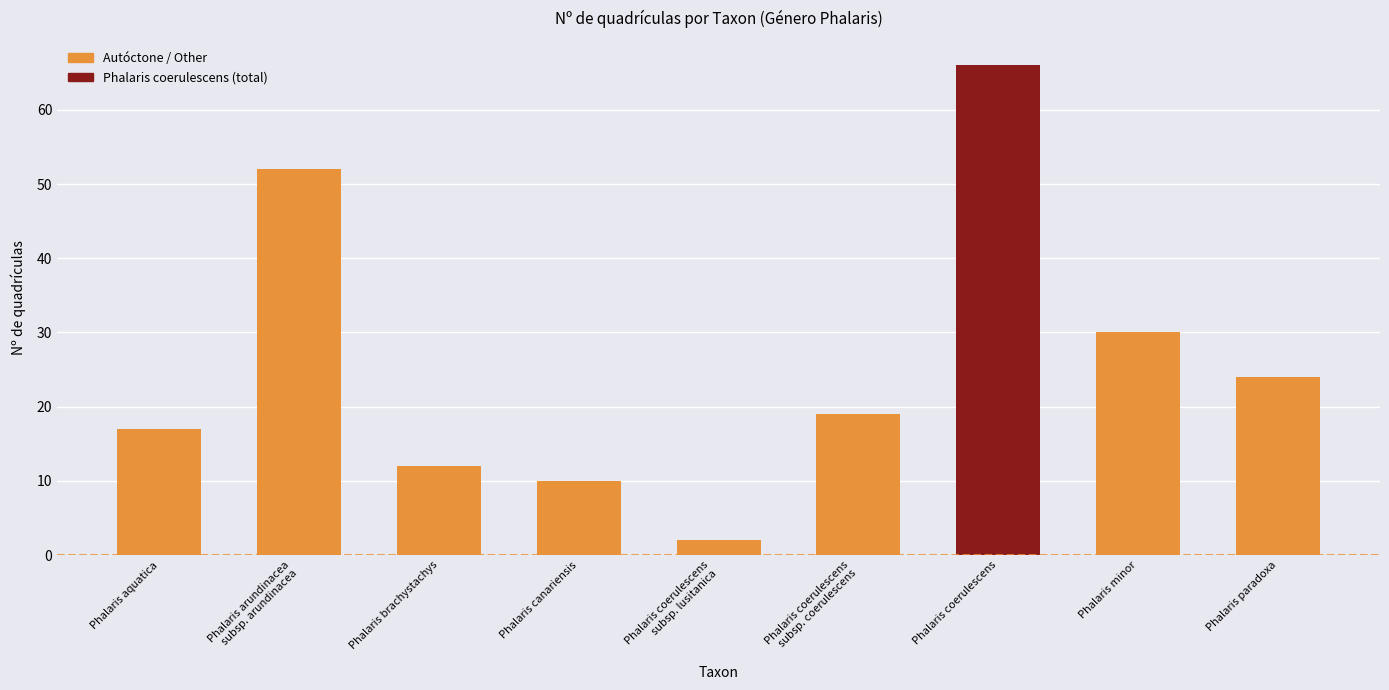

What is the average value?

26